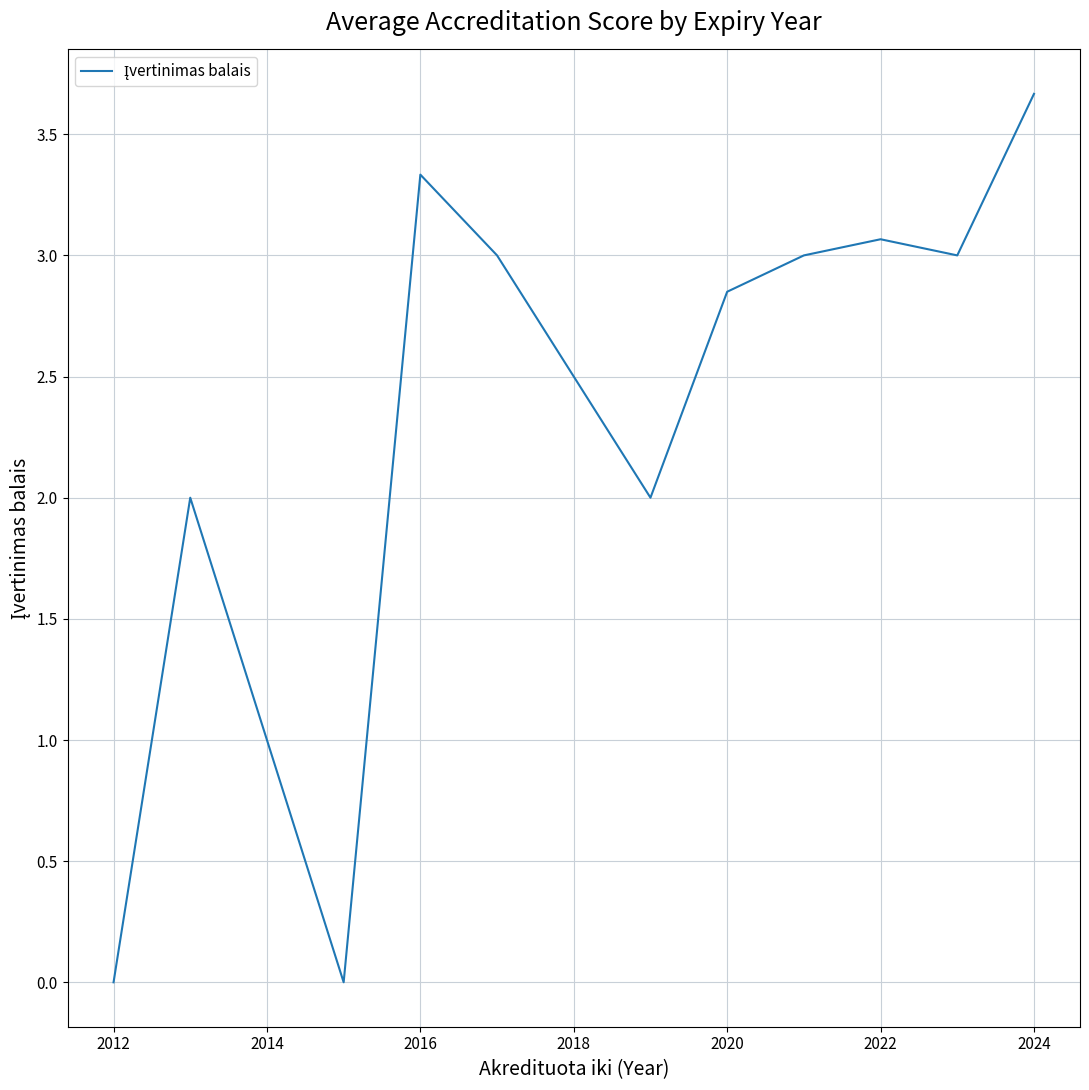

Count the number of data series in this chart.

1